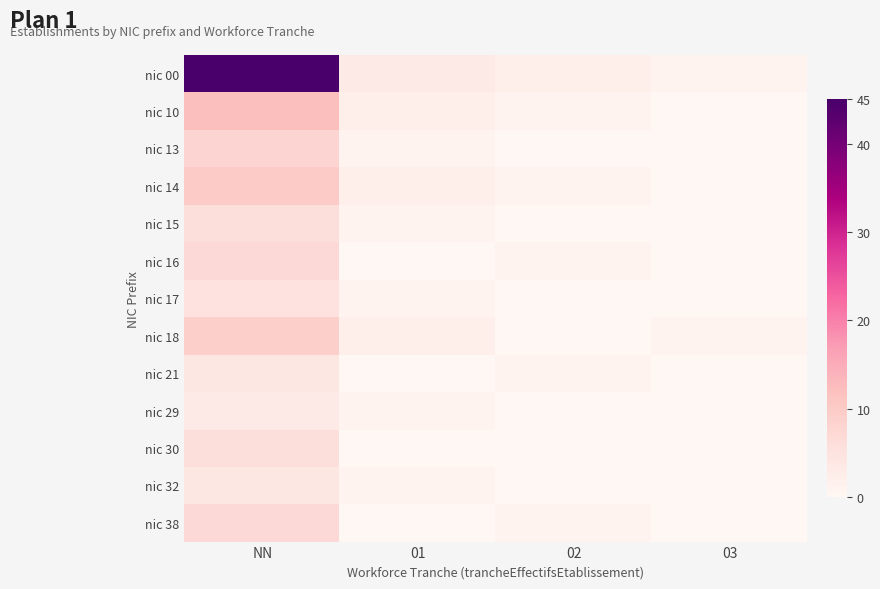

What is the spread (max minus min) of values at 03?

1